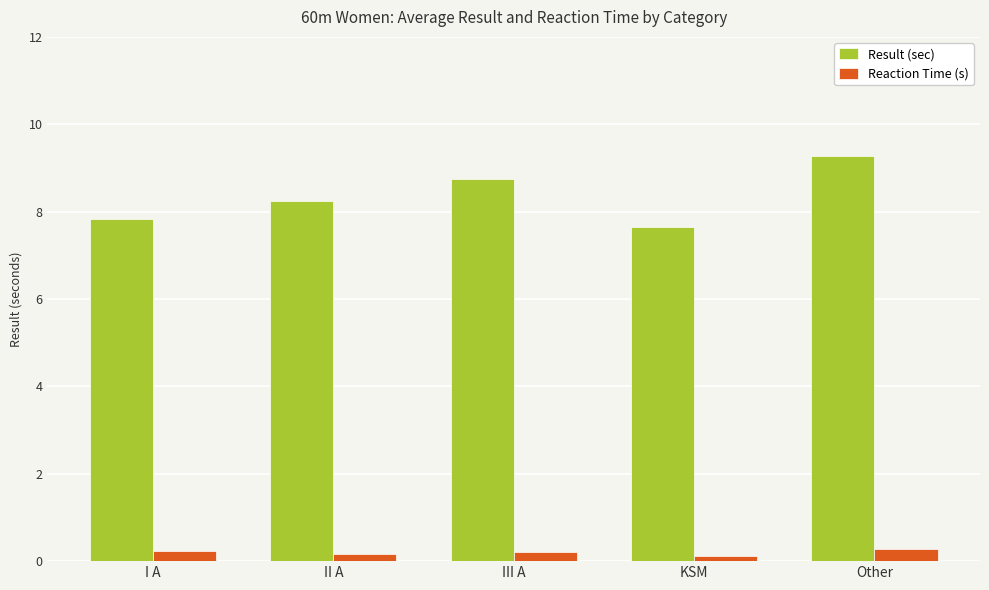

At how many categories does at least one series exceed 6?

5